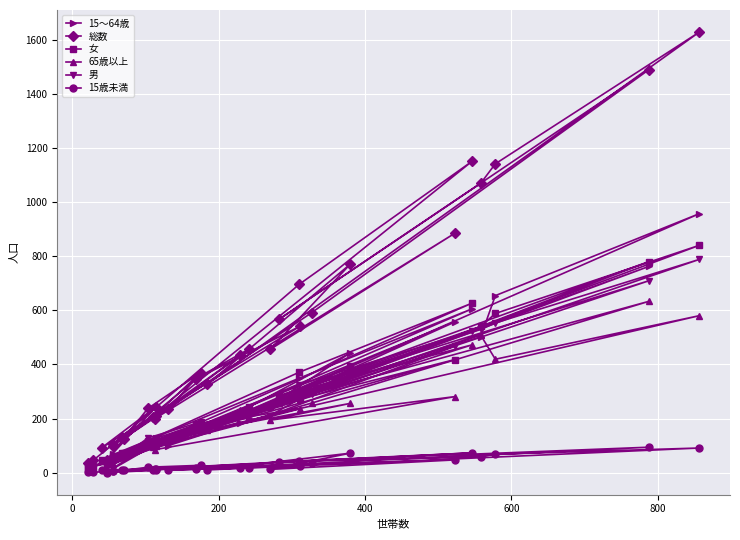

What is the value of the 65歳以上 point at the 19th from the left?

281